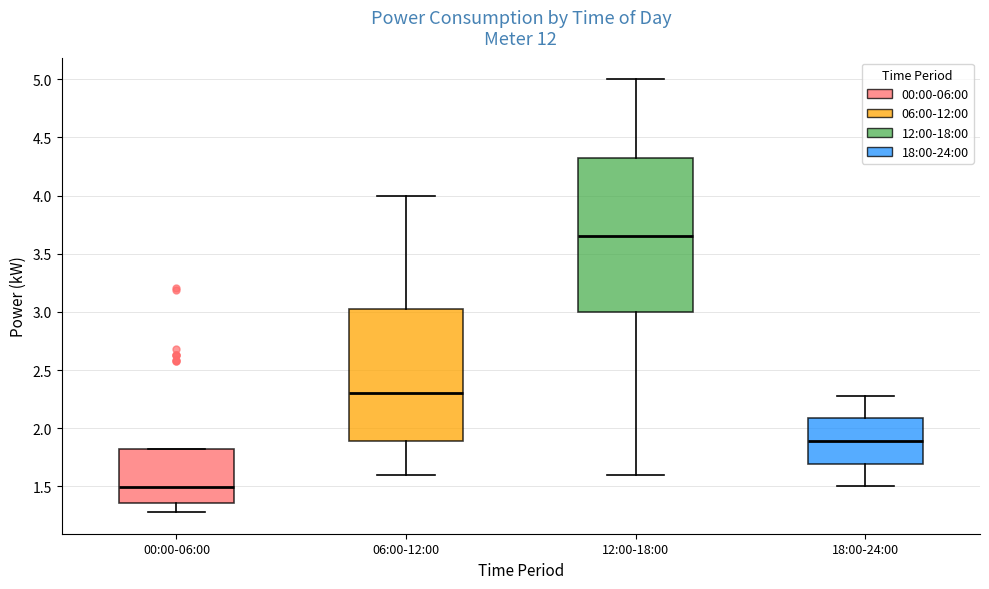

Where is the upper edge of the box for 18:00-24:00 on the y-axis? The values are not printed on the chart, so give them approximately, as read against the axis.

2.10